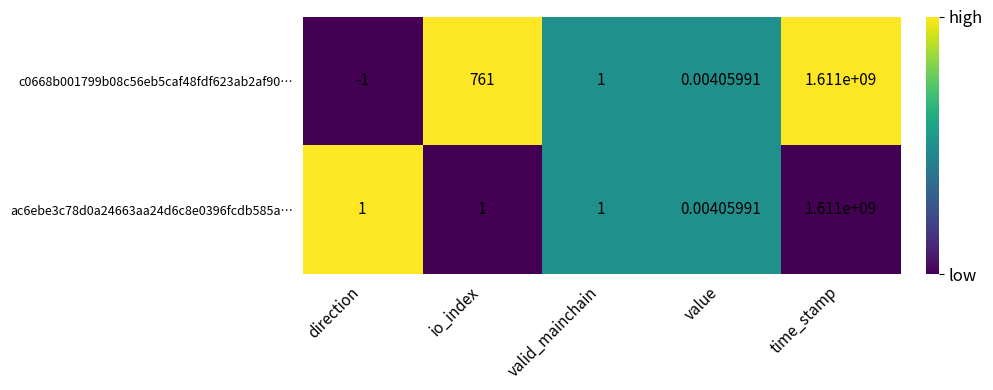

At which category is the sum across all series the highest?

time_stamp